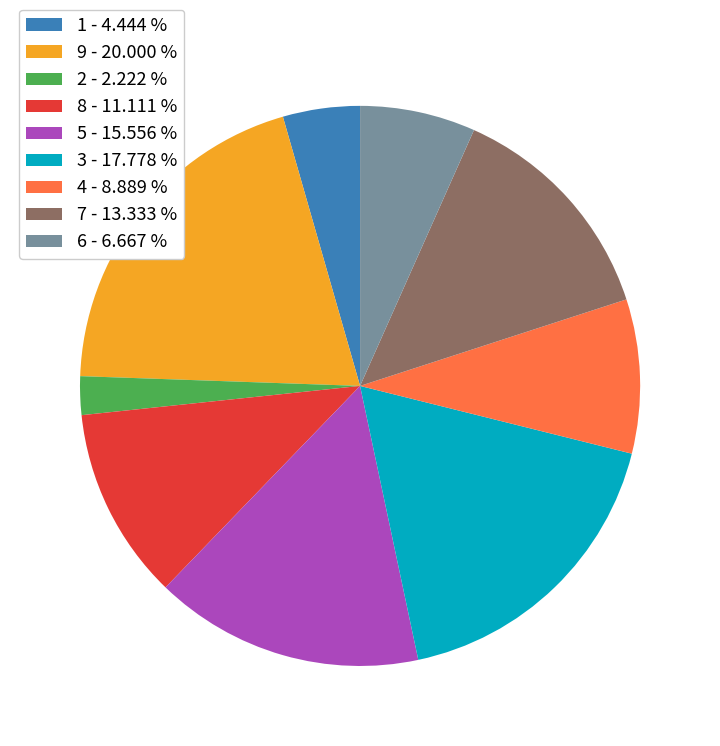

Is the sum of 3 - 17.778 % and 1 - 4.444 % greater than half?

No